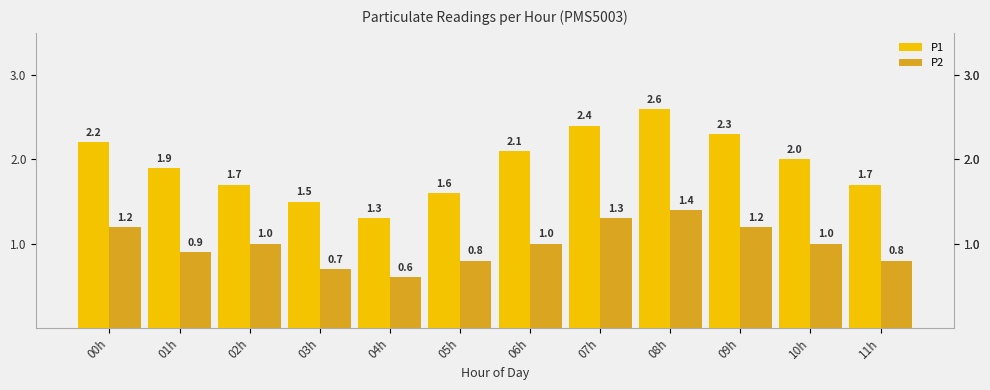

Reading left to right, list all the values displayed in this chart.

P1: 2.2	1.9	1.7	1.5	1.3	1.6	2.1	2.4	2.6	2.3	2.0	1.7
P2: 1.2	0.9	1.0	0.7	0.6	0.8	1.0	1.3	1.4	1.2	1.0	0.8